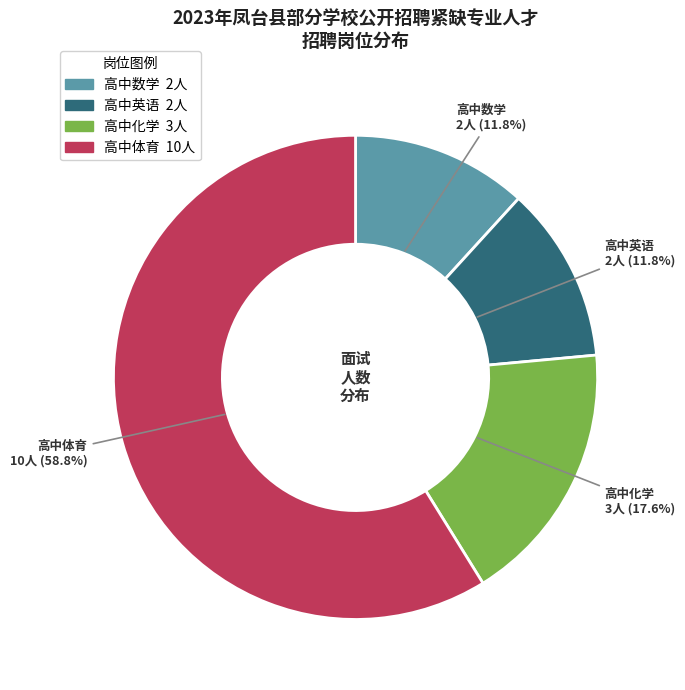

How many segments does this pie chart have?

4